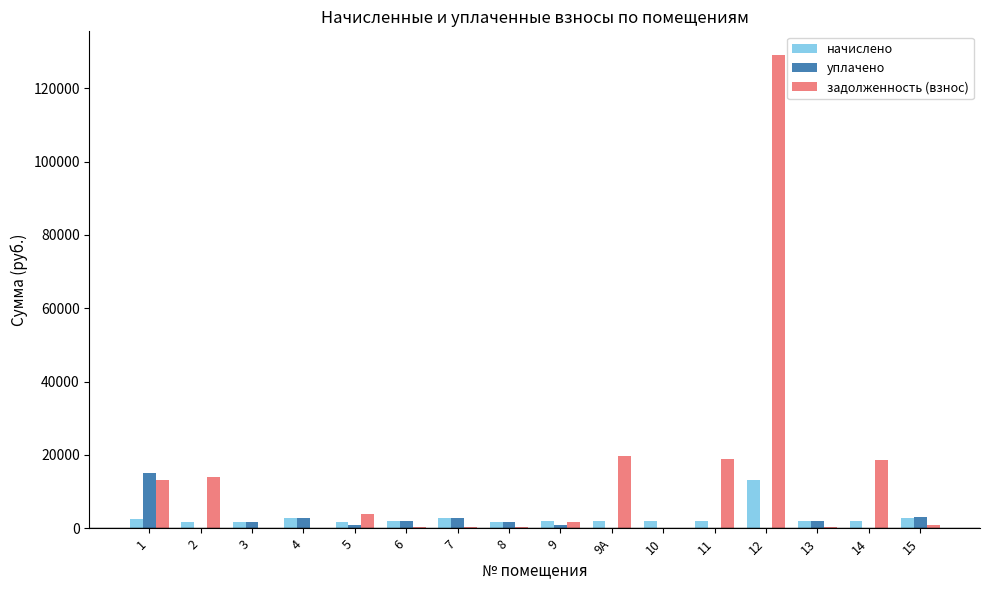

What is the maximum value for уплачено?

15207.8